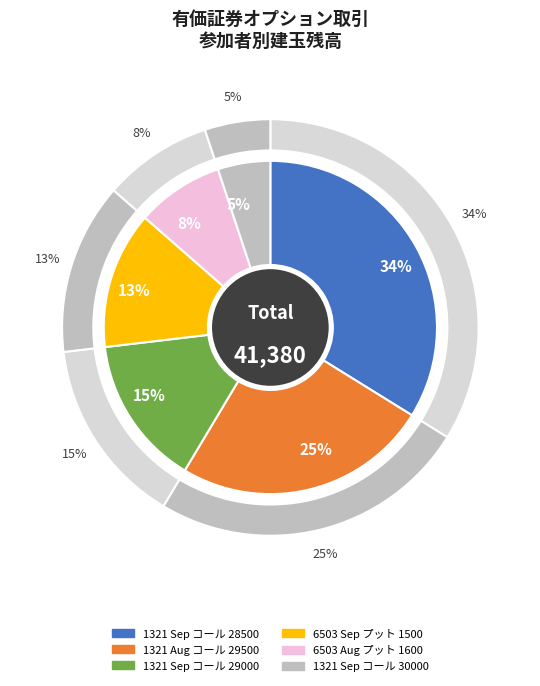

Is it true that 三菱電機　ＯＰ (2021年08月限月 プット 1600) is 22% of the pie?

False